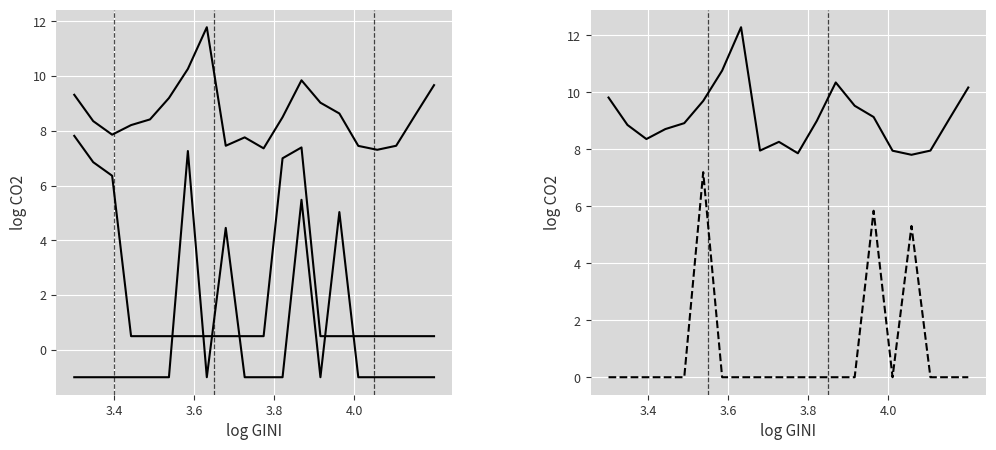

What is the maximum value for Value-Year?

12.3